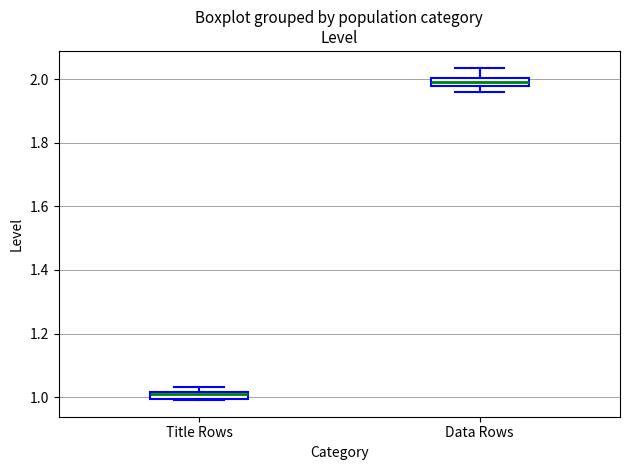

Where is the upper edge of the box for Data Rows on the y-axis? The values are not printed on the chart, so give them approximately, as read against the axis.

2.00